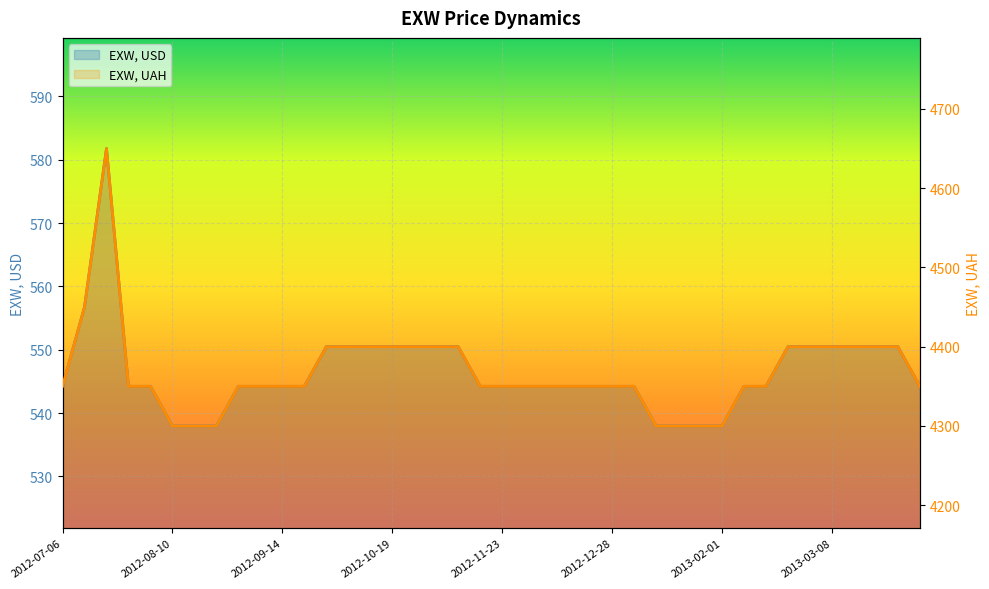

Which series has the widest spread of values?

EXW, UAH